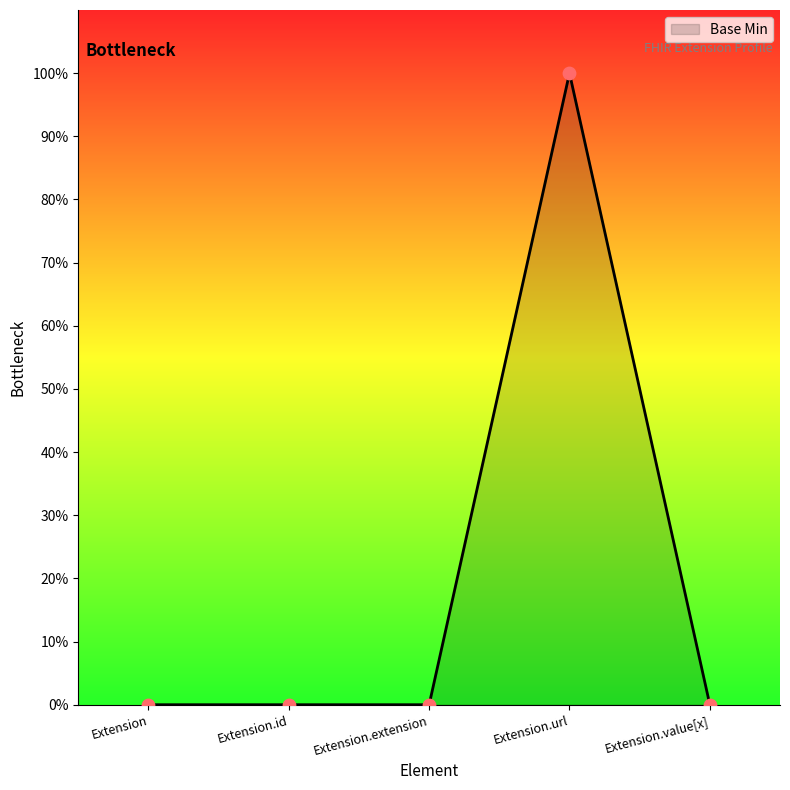

Between Extension.id and Extension.url, which is larger?

Extension.url